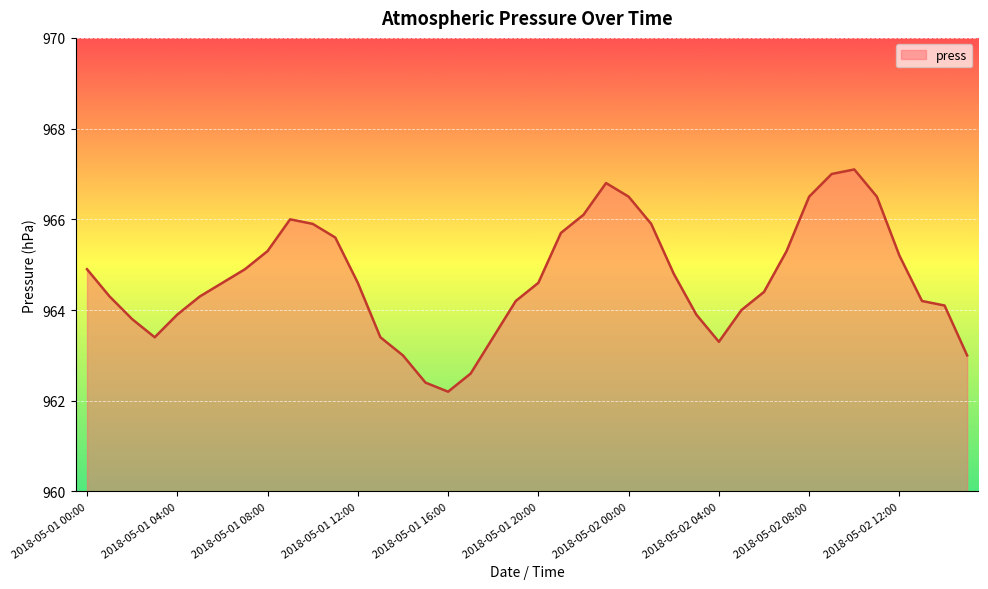

What is the greatest value displayed?

967.1